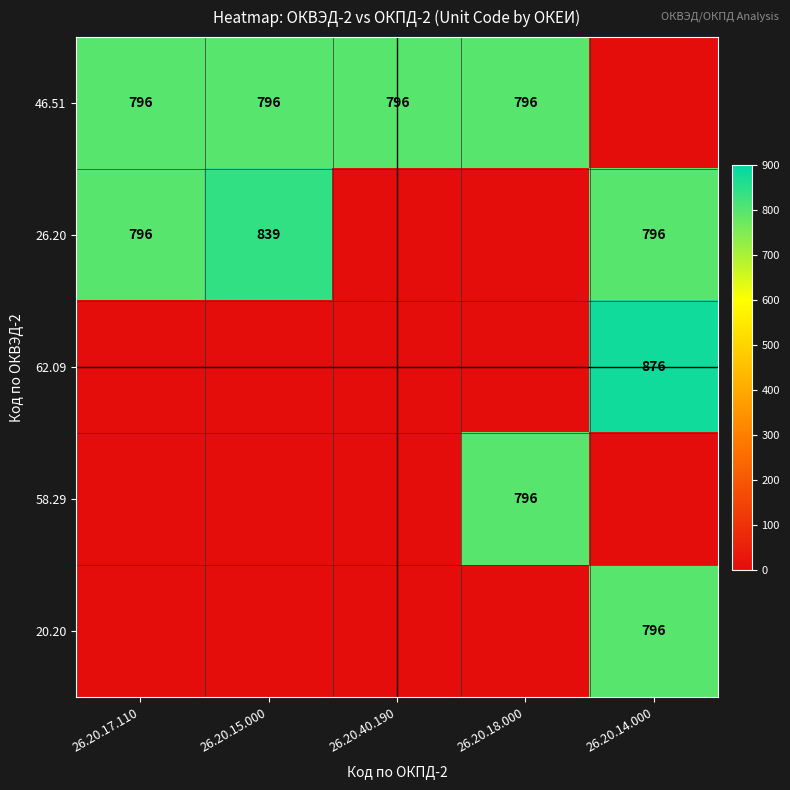

How many data points does each series have?

5